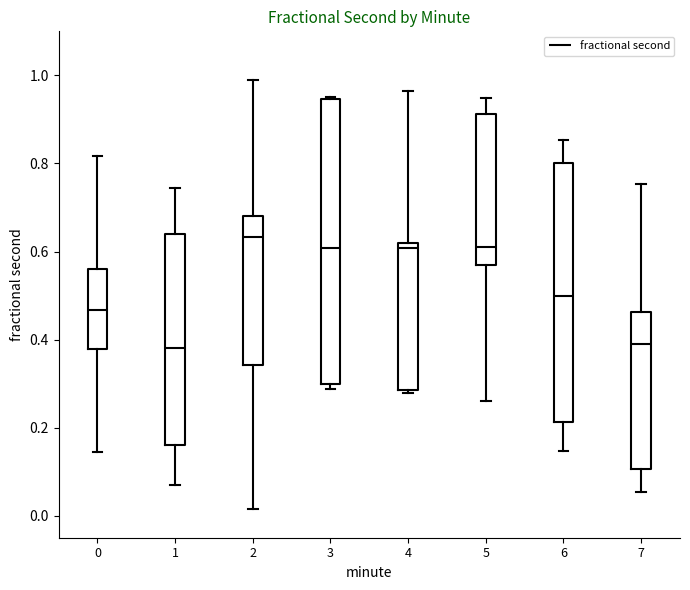

Where does the median line of the box at x = 0 sit on the y-axis? The values are not printed on the chart, so give them approximately, as read against the axis.

0.46